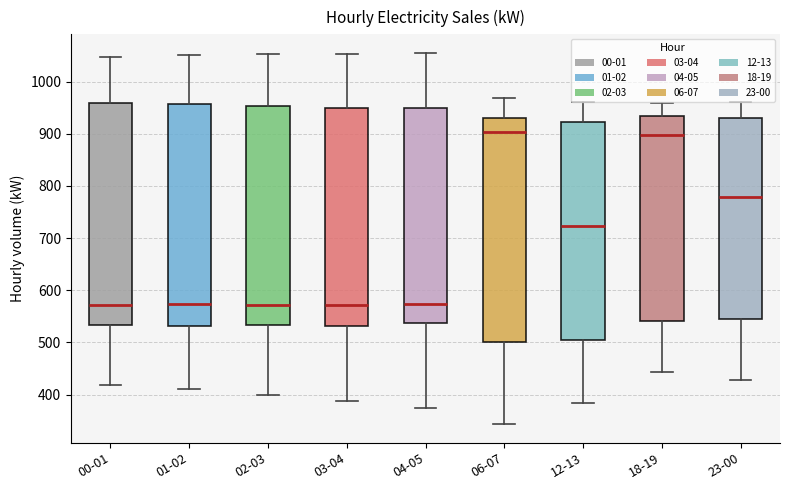

Where does the upper whisker of the box for 06-07 end on the y-axis? The values are not printed on the chart, so give them approximately, as read against the axis.

970